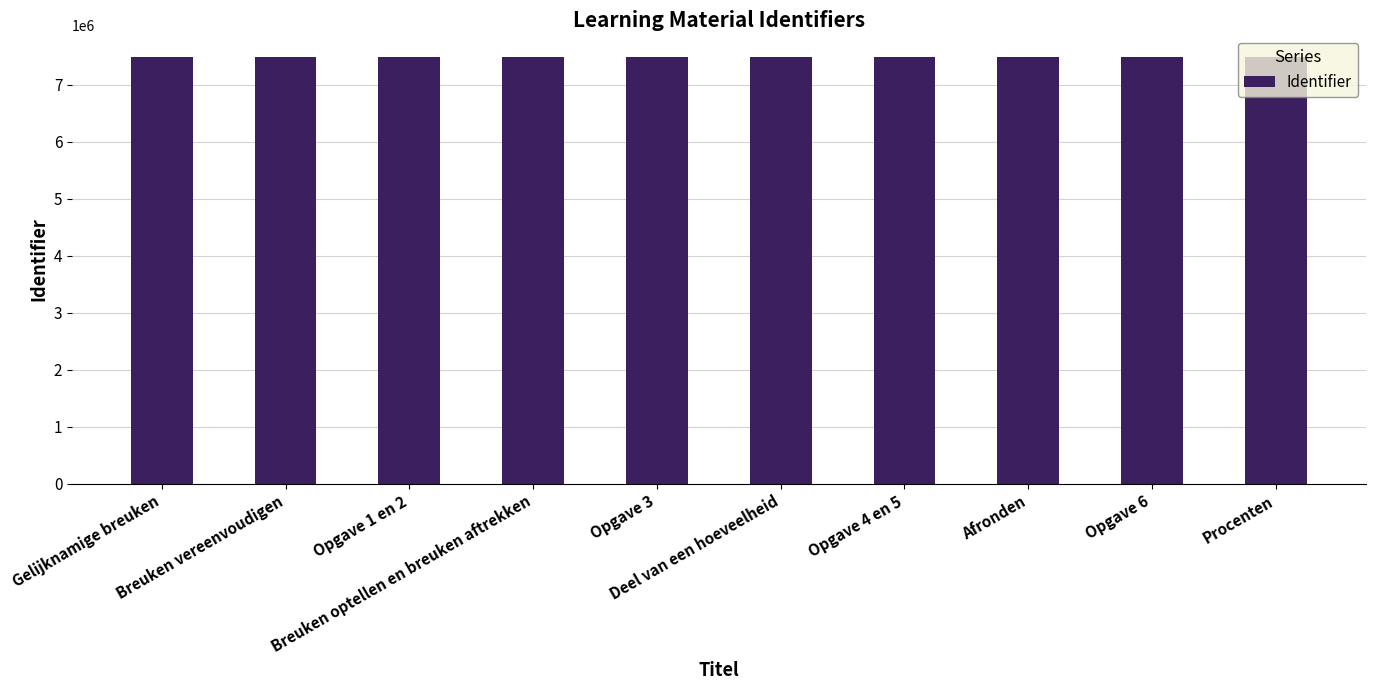

What is the difference between the maximum and minimum values?

270